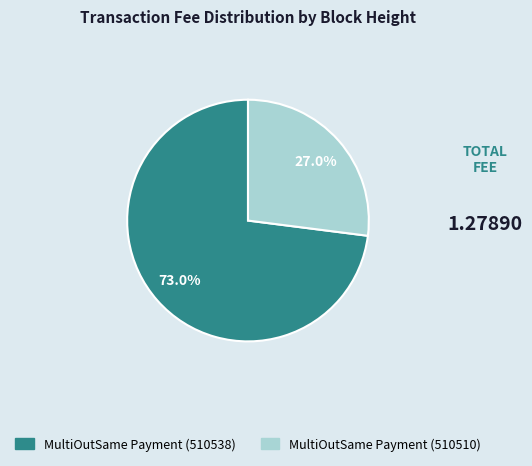

Is the sum of MultiOutSame Payment (510510) and MultiOutSame Payment (510538) greater than half?

Yes